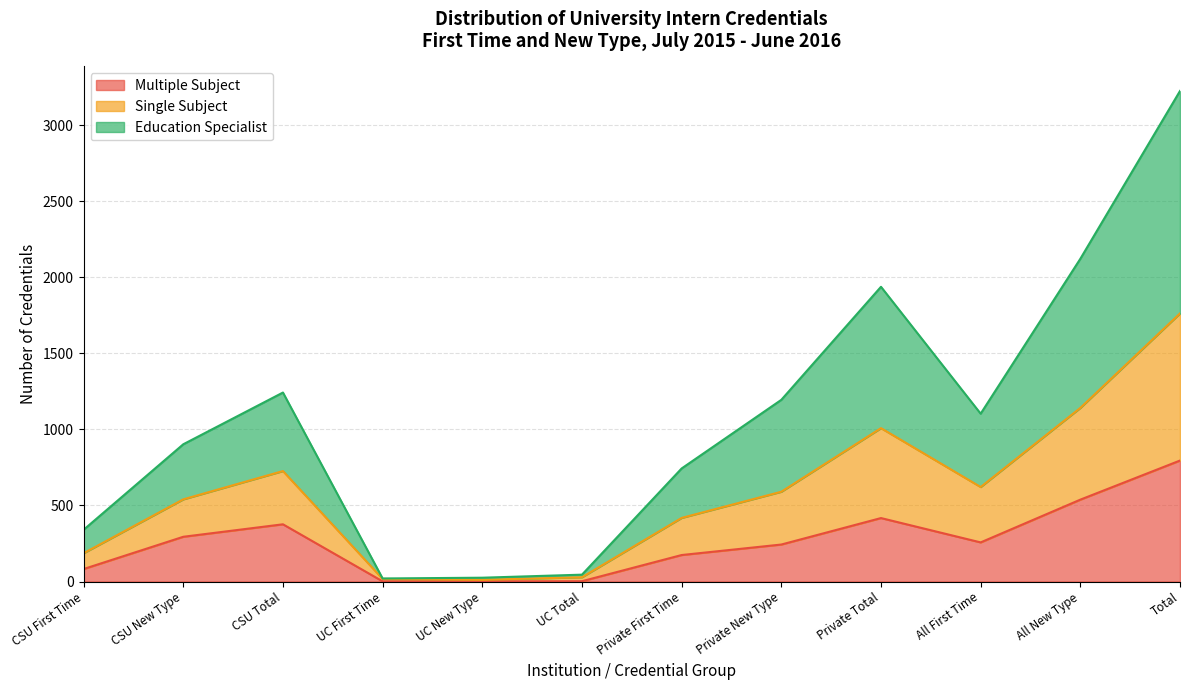

At which category is the sum across all series the highest?

Total